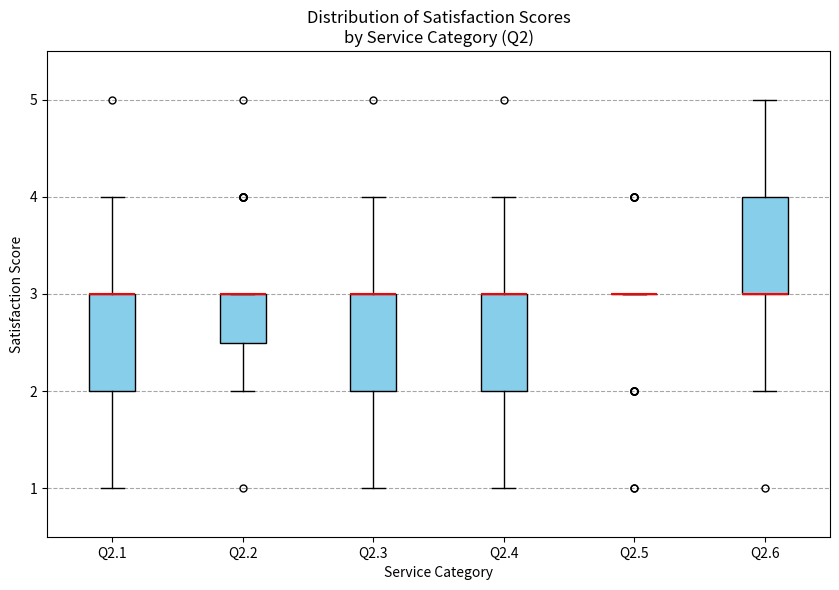

Where is the upper edge of the box for Q2.4 on the y-axis? The values are not printed on the chart, so give them approximately, as read against the axis.

3.0